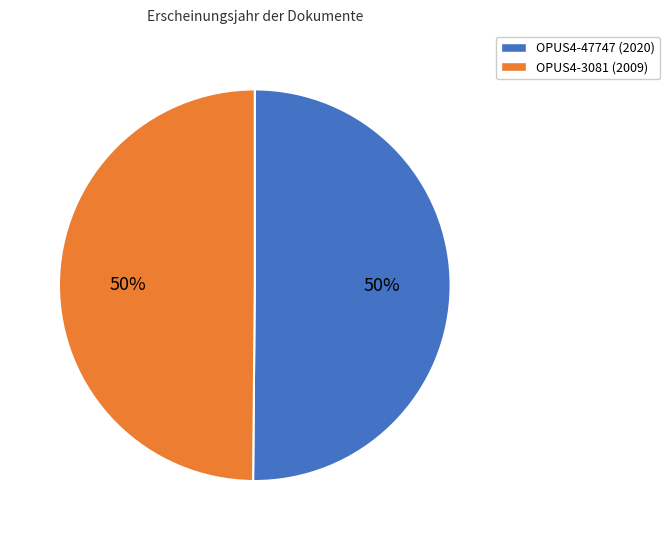

To the nearest percent, what portion does OPUS4-3081 represent?

50%